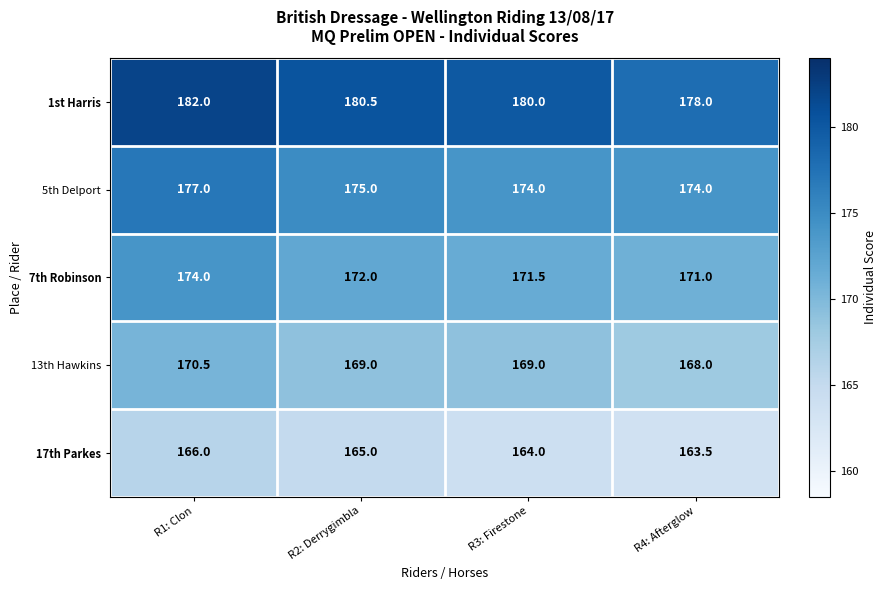

How many categories are shown in the chart?

4